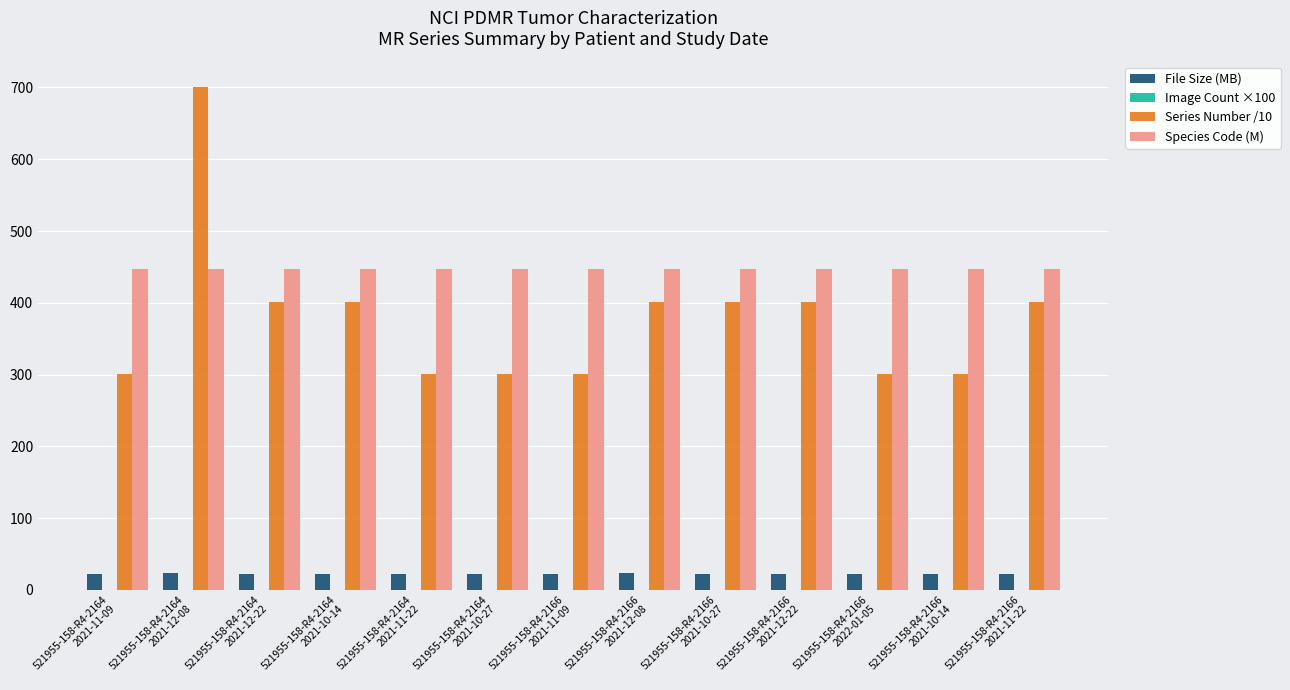

Which series has the widest spread of values?

Series Number /10